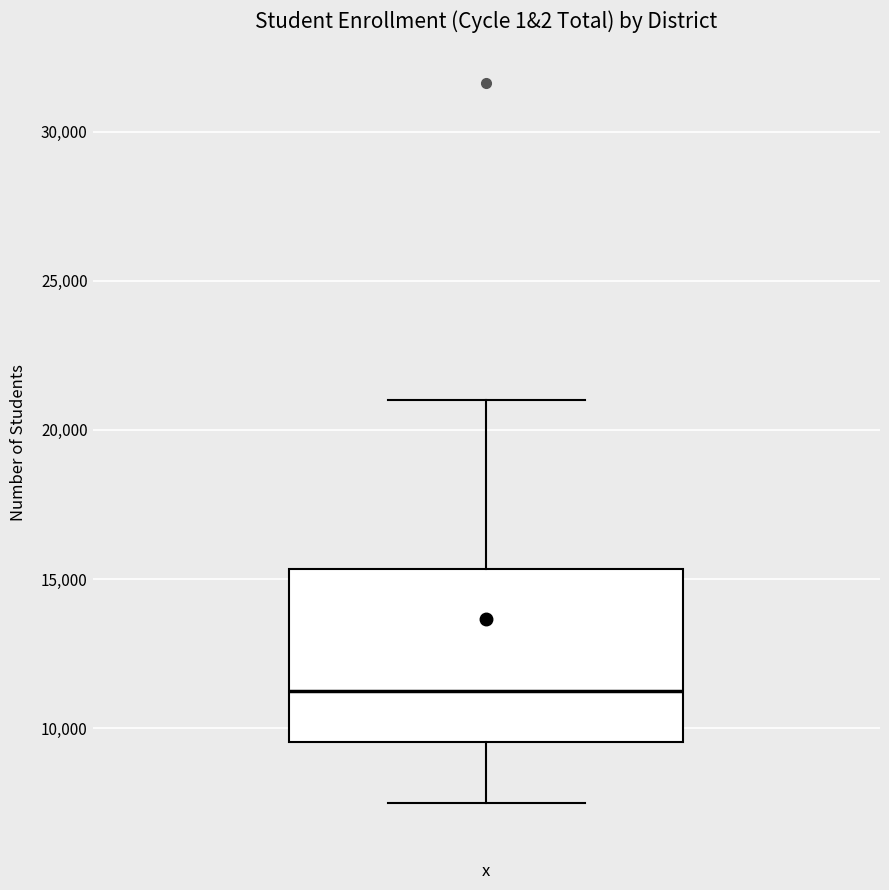

Read this box plot against the y-axis: the position of the median line, the range covered by the box, and the ends of both whiskers. The values are not printed on the chart, so give them approximately, as read against the axis.

median 11500, box 9500 to 15500, whiskers 7500 to 21000